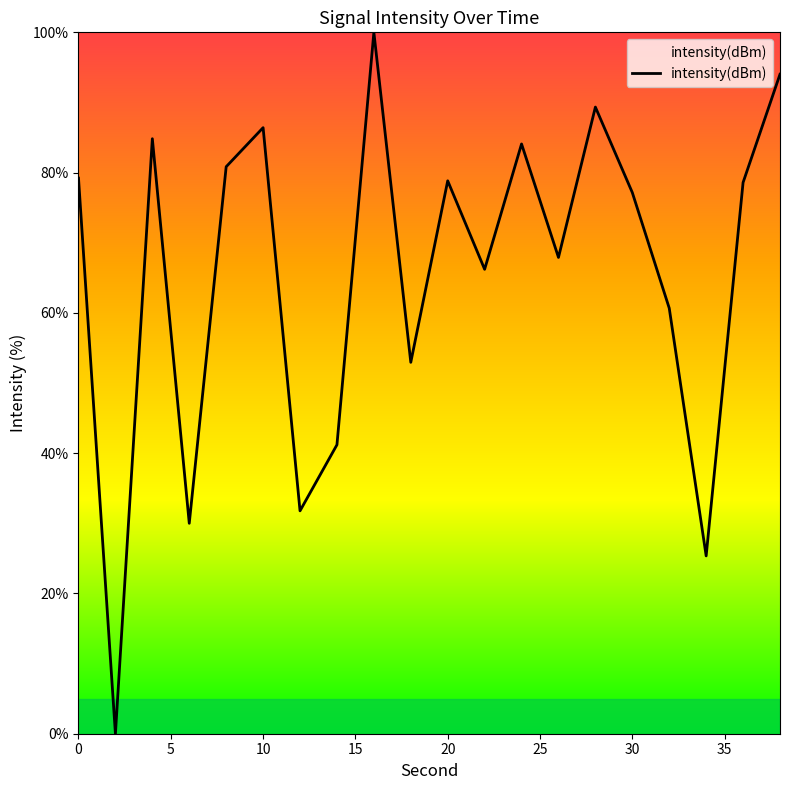

What is the greatest value displayed?

100.0